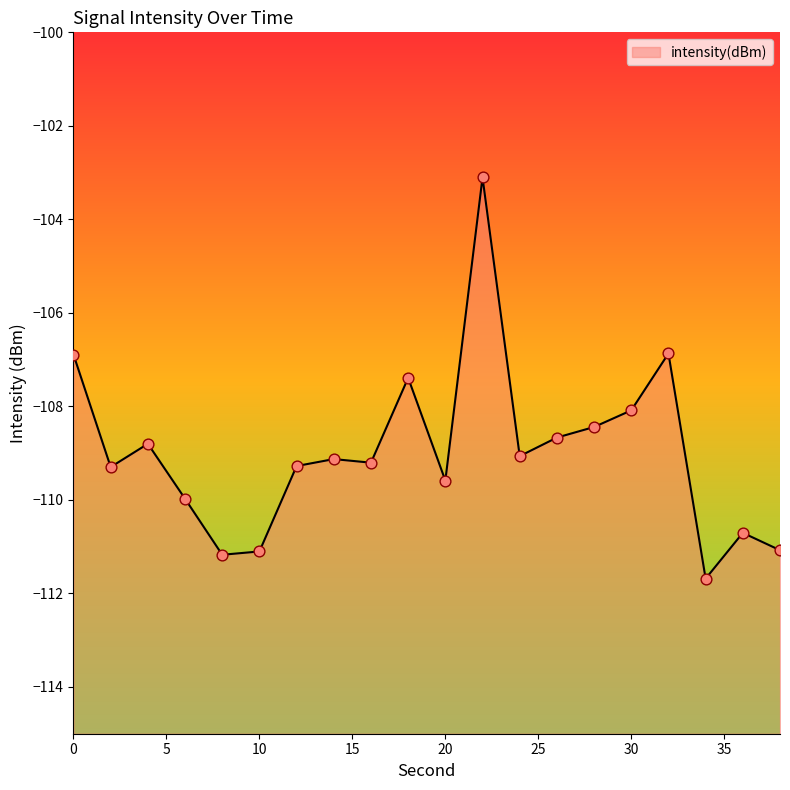

Between 24 and 16, which is larger?

24